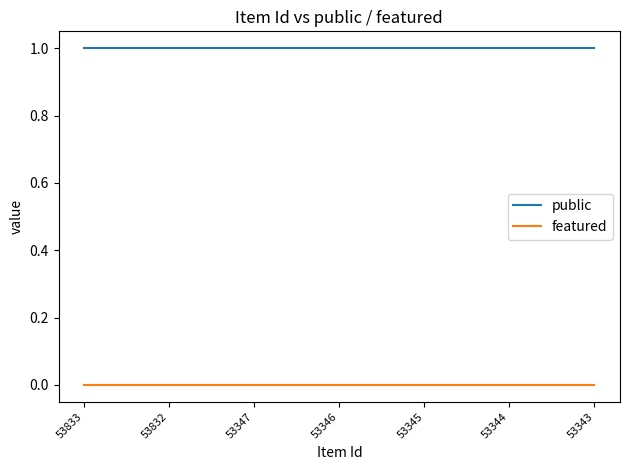

Is this an area chart (filled region under the line)?

No